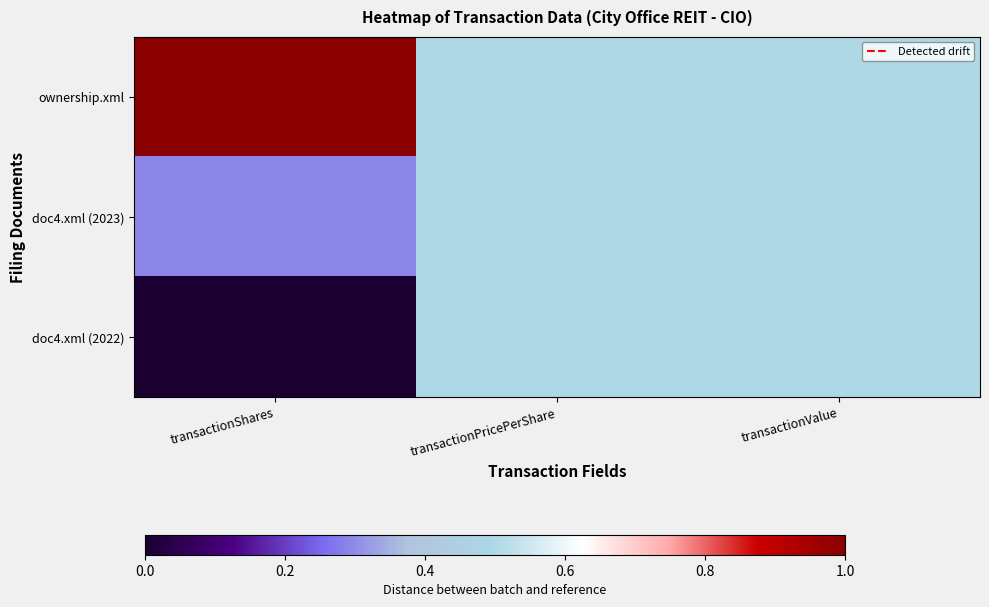

Reading left to right, list all the values displayed in this chart.

ownership.xml: transactionShares=1.0	transactionPricePerShare=0.5	transactionValue=0.5
doc4.xml (2023): transactionShares=0.3	transactionPricePerShare=0.5	transactionValue=0.5
doc4.xml (2022): transactionShares=0.0	transactionPricePerShare=0.5	transactionValue=0.5